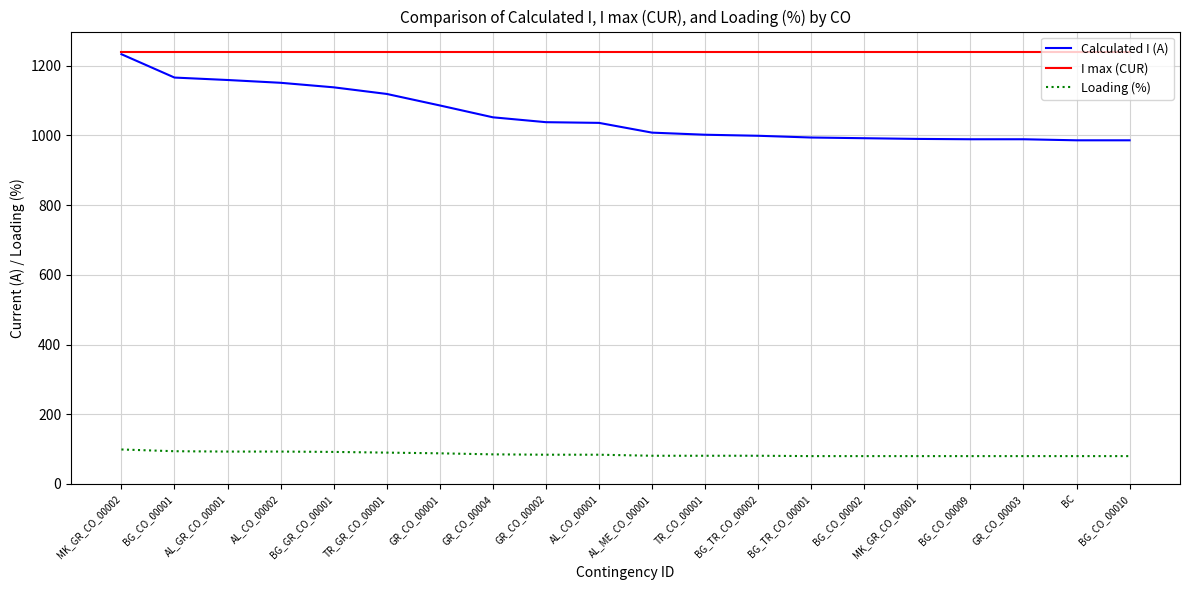

Rank the series at AL_ME_CO_00001 from highest to lowest value.

I max (CUR), Calculated I (A), Loading (%)